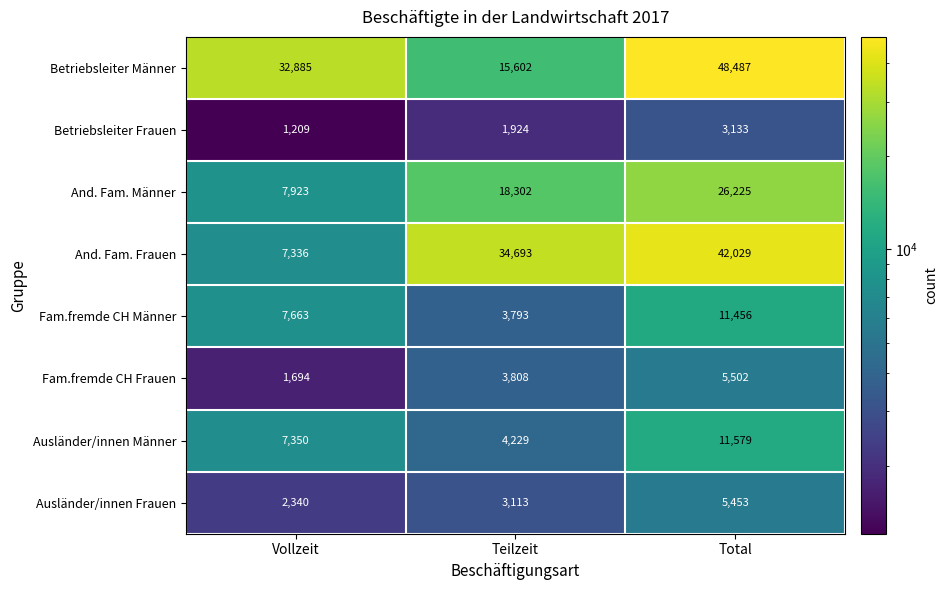

Count the number of categories in the chart.

3